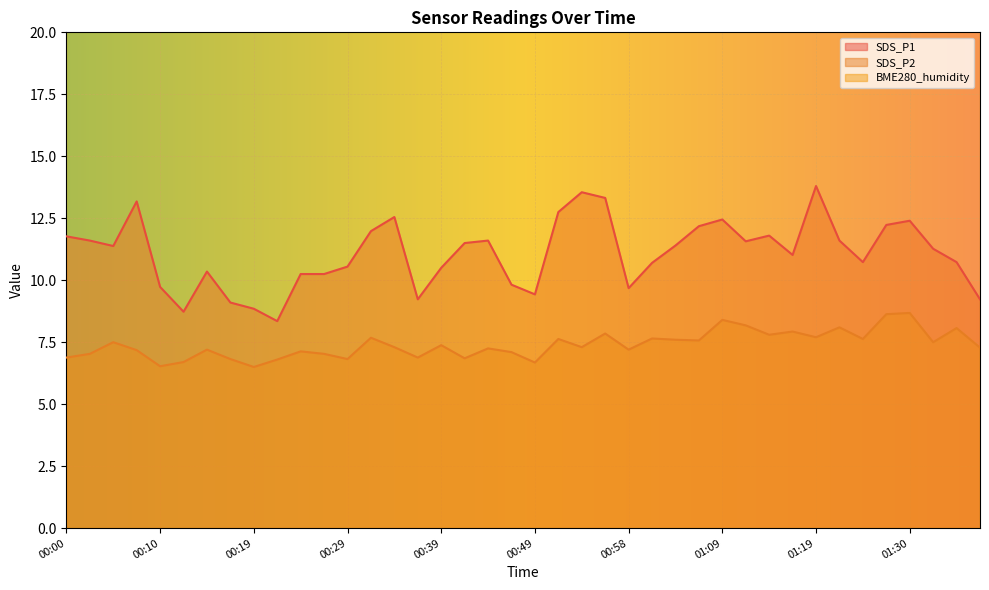

At which category does the chart reach its peak across all series?

01:19